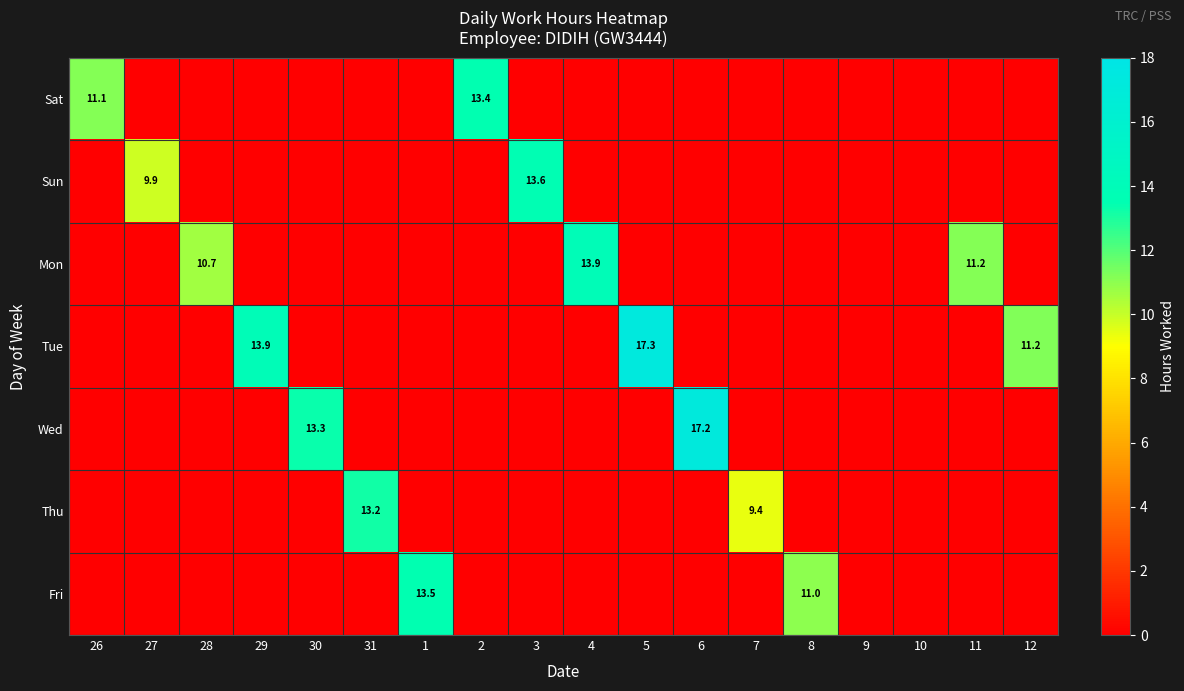

What is the difference between the Tue values at 12 and 31?

11.2